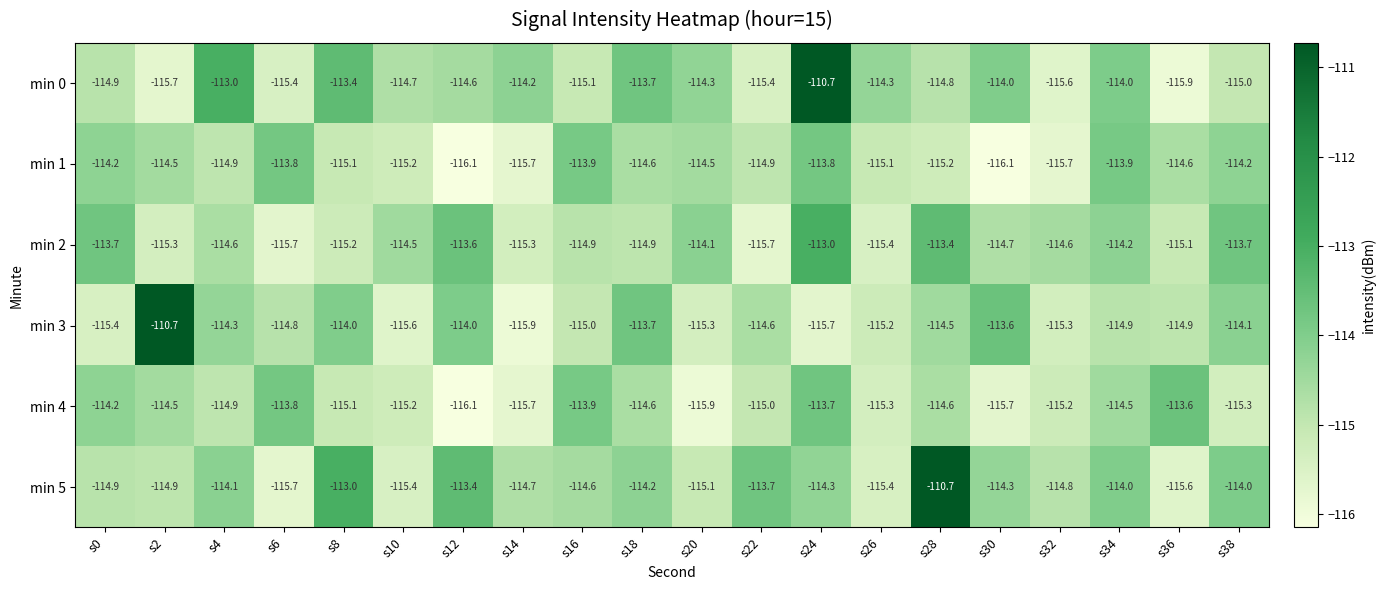

What is the minimum value for min 5?

-115.7